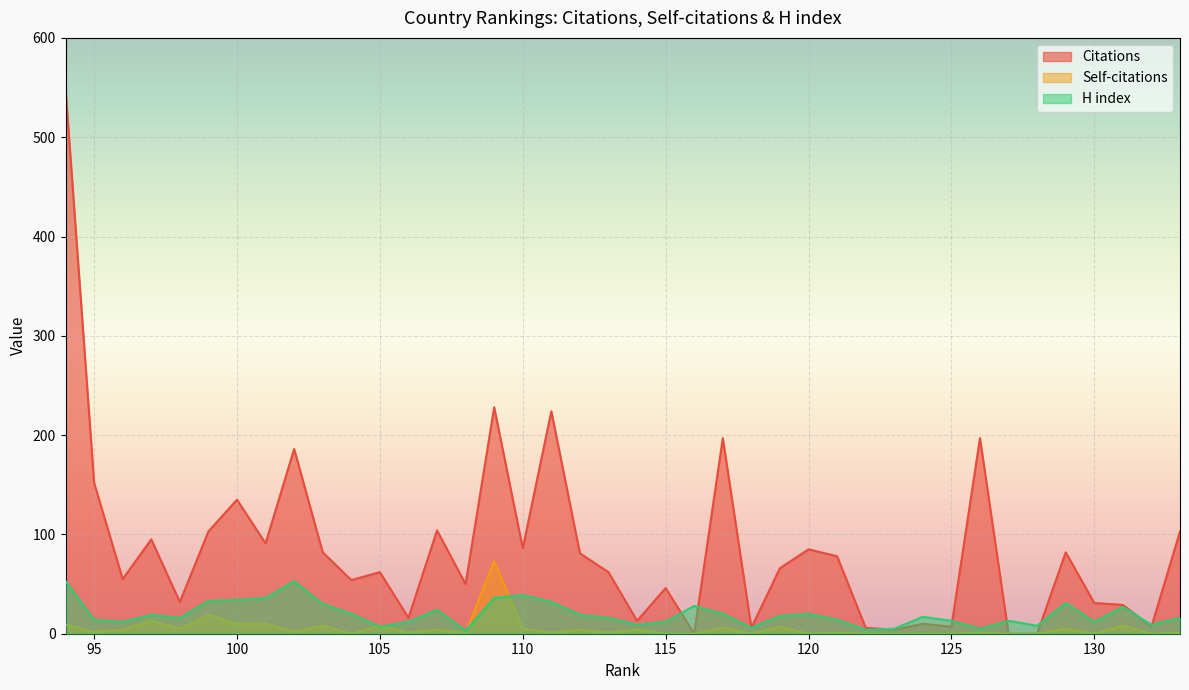

The Citations series shows 31 at 130. True or false?

True